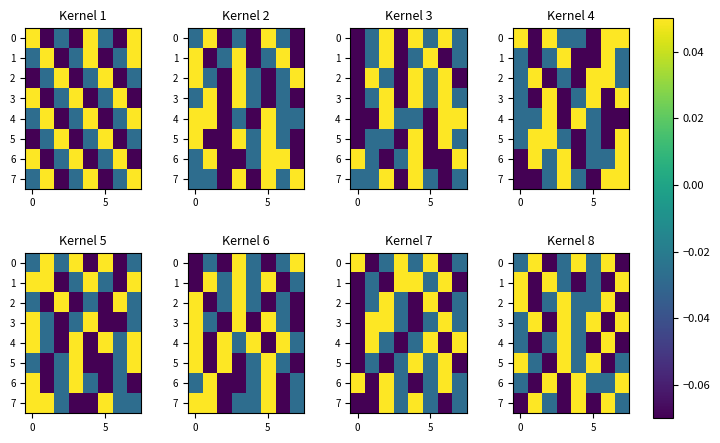

At how many categories does at least one series exceed 0?

8